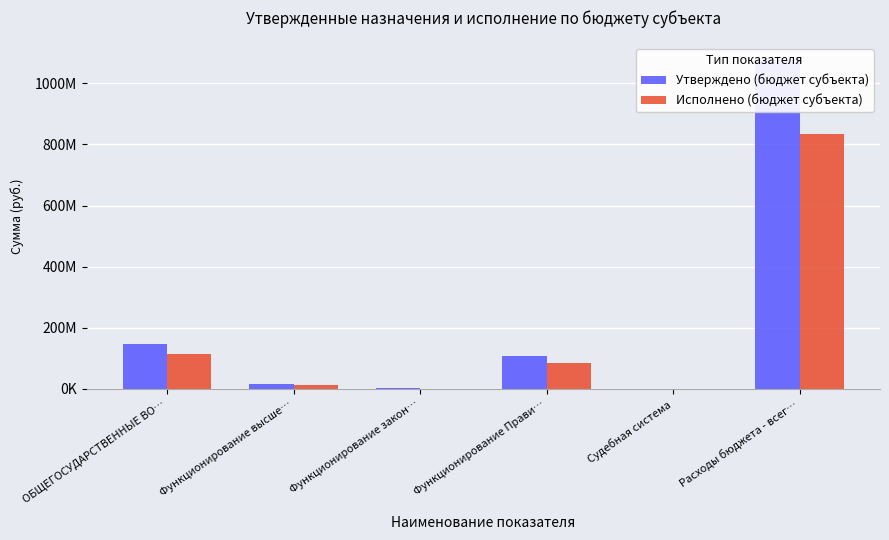

At which label does Исполнено (бюджет субъекта) reach its peak?

Расходы бюджета - всег…